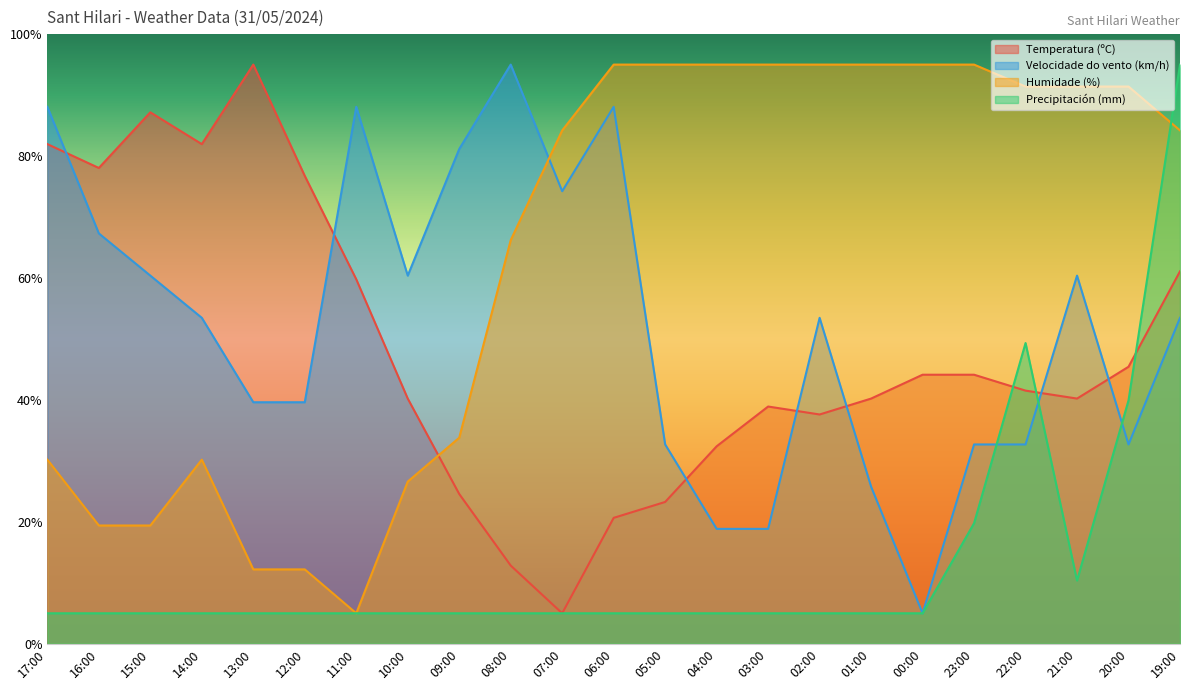

Which series has the largest total across all categories?

Humidade (%)